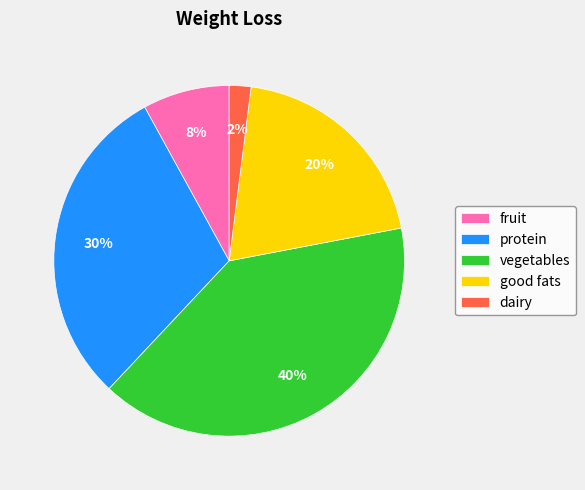

To the nearest percent, what portion does protein represent?

30%